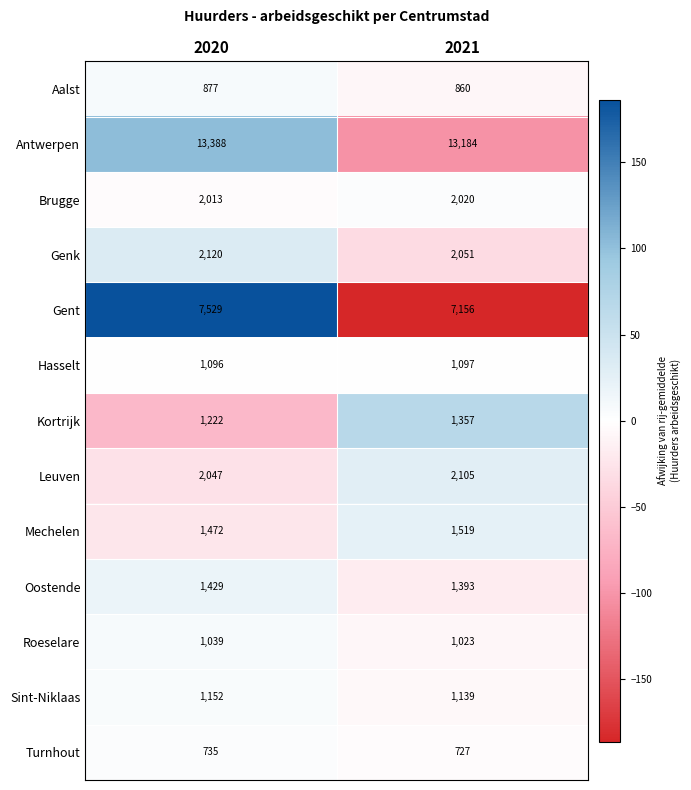

Count the number of data series in this chart.

13